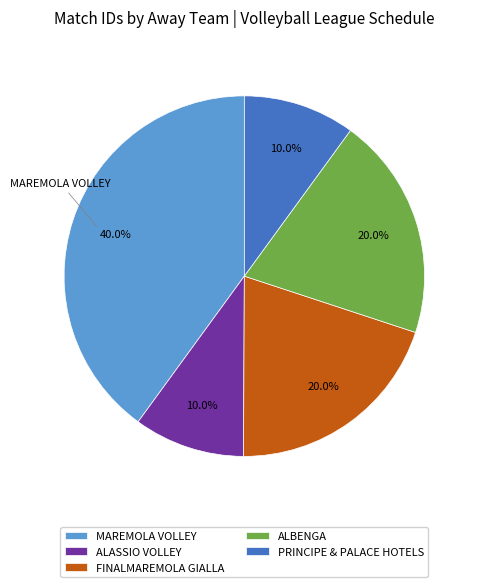

Does ALASSIO VOLLEY represent more than half of the total?

No